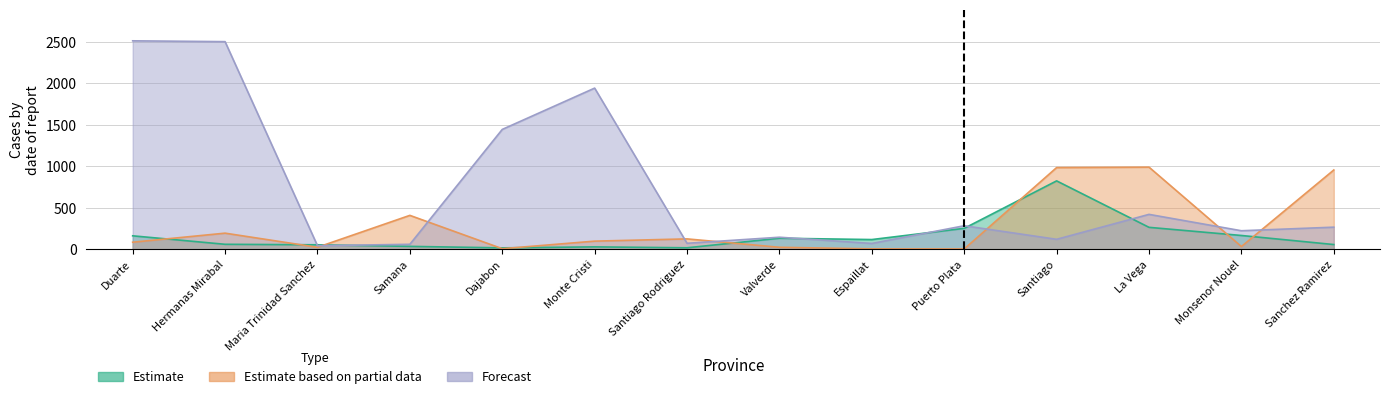

Where do Estimate and Estimate based on partial data first cross each other?

Duarte and Hermanas Mirabal